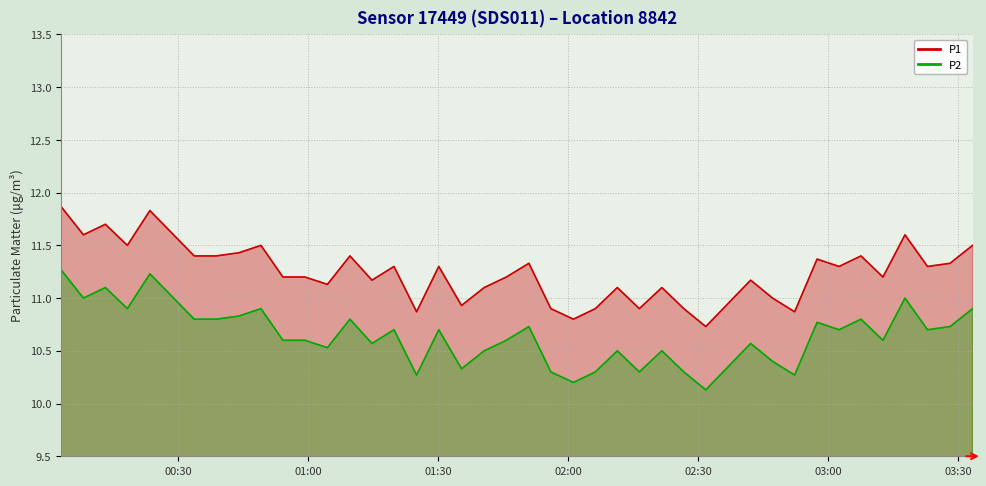

How many distinct data groups are displayed?

2